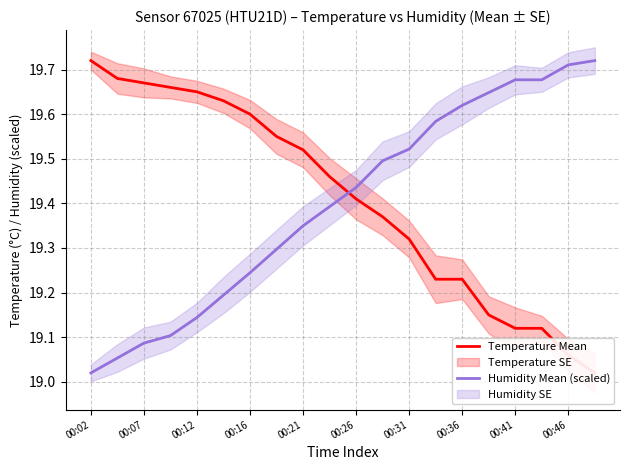

Is it true that Humidity Mean (scaled) equals 31.8 at 00:21?

False